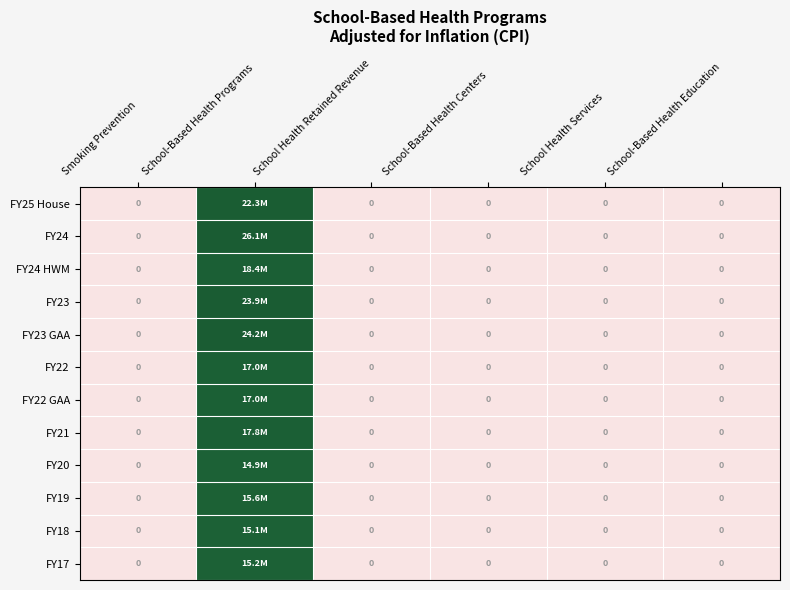

Is it true that FY21 equals 0.0 at School Health Services?

True